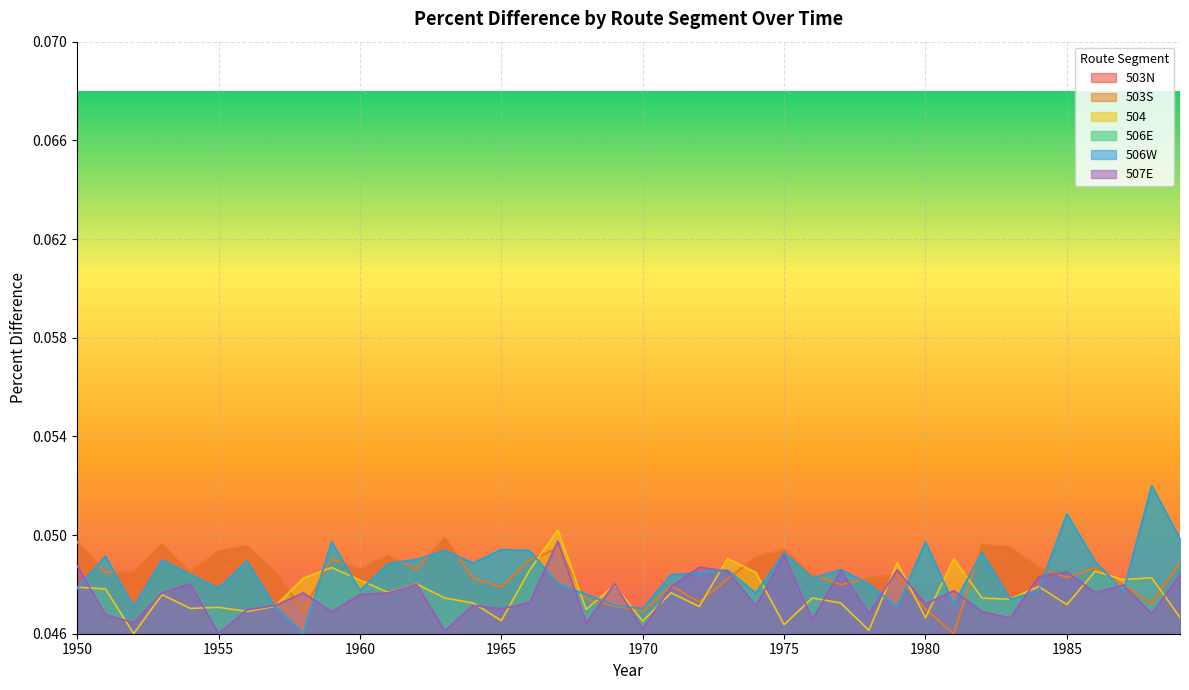

Reading left to right, what are all the values shown in this chart?

503N: 0.0	0.0	0.0	0.0	0.0	0.0	0.0	0.0	0.0	0.0	0.0	0.0	0.0	0.0	0.0	0.0	0.0	0.0	0.0	0.0	0.0	0.0	0.0	0.0	0.0	0.0	0.0	0.0	0.0	0.0	0.0	0.0	0.0	0.0	0.0	0.0	0.0	0.0	0.0	0.0
503S: 0.0	0.0	0.0	0.0	0.0	0.0	0.0	0.0	0.0	0.0	0.0	0.0	0.0	0.0	0.0	0.0	0.0	0.0	0.0	0.0	0.0	0.0	0.0	0.0	0.0	0.0	0.0	0.0	0.0	0.0	0.0	0.0	0.0	0.0	0.0	0.0	0.0	0.0	0.0	0.0
504: 0.0	0.0	0.0	0.0	0.0	0.0	0.0	0.0	0.0	0.0	0.0	0.0	0.0	0.0	0.0	0.0	0.0	0.1	0.0	0.0	0.0	0.0	0.0	0.0	0.0	0.0	0.0	0.0	0.0	0.0	0.0	0.0	0.0	0.0	0.0	0.0	0.0	0.0	0.0	0.0
506E: 0.0	0.0	0.0	0.0	0.0	0.0	0.0	0.0	0.0	0.0	0.0	0.0	0.0	0.0	0.0	0.0	0.0	0.0	0.0	0.0	0.0	0.0	0.0	0.0	0.0	0.0	0.0	0.0	0.0	0.0	0.0	0.0	0.0	0.0	0.0	0.1	0.0	0.0	0.1	0.0
506W: 0.0	0.0	0.0	0.0	0.0	0.0	0.0	0.0	0.0	0.0	0.0	0.0	0.0	0.0	0.0	0.0	0.0	0.0	0.0	0.0	0.0	0.0	0.0	0.0	0.0	0.0	0.0	0.0	0.0	0.0	0.0	0.0	0.0	0.0	0.0	0.1	0.0	0.0	0.1	0.0
507E: 0.0	0.0	0.0	0.0	0.0	0.0	0.0	0.0	0.0	0.0	0.0	0.0	0.0	0.0	0.0	0.0	0.0	0.0	0.0	0.0	0.0	0.0	0.0	0.0	0.0	0.0	0.0	0.0	0.0	0.0	0.0	0.0	0.0	0.0	0.0	0.0	0.0	0.0	0.0	0.0